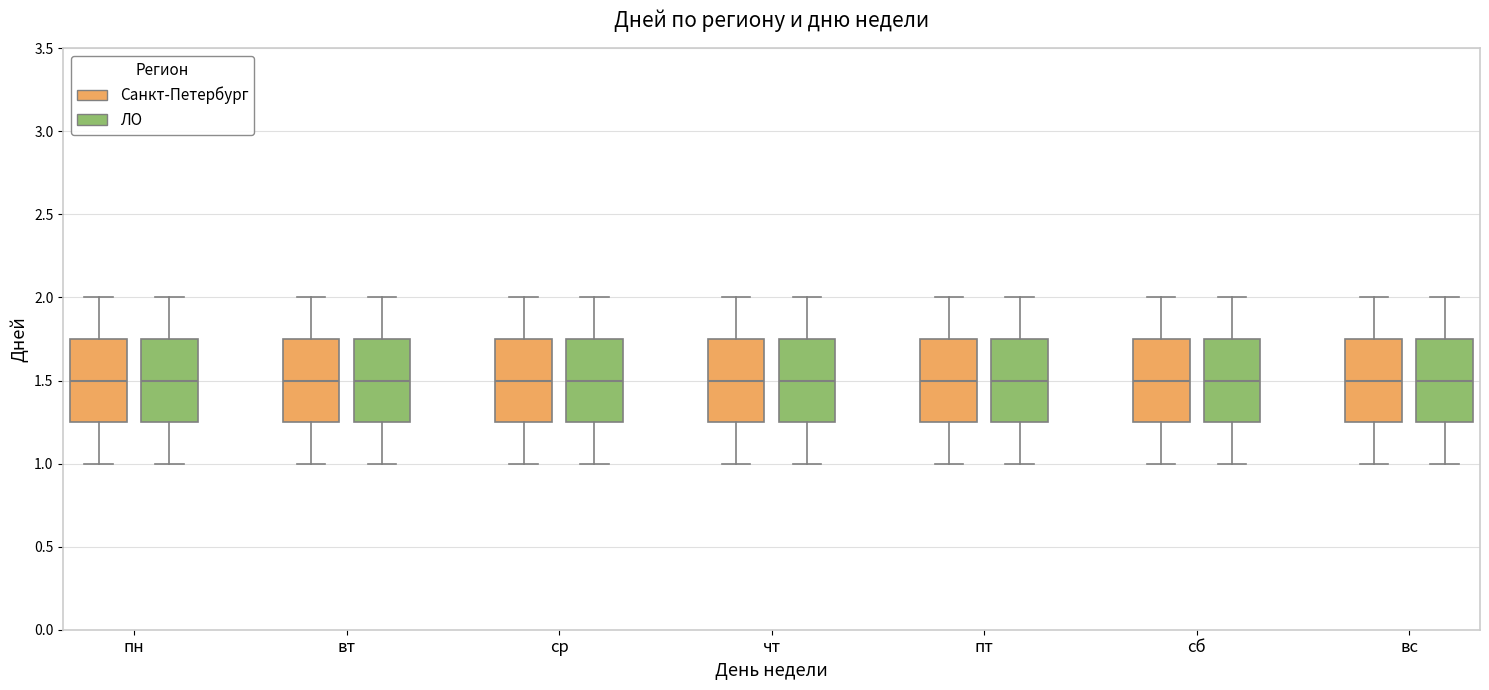

Where is the lower edge of the box for вс (Санкт-Петербург) on the y-axis? The values are not printed on the chart, so give them approximately, as read against the axis.

1.25